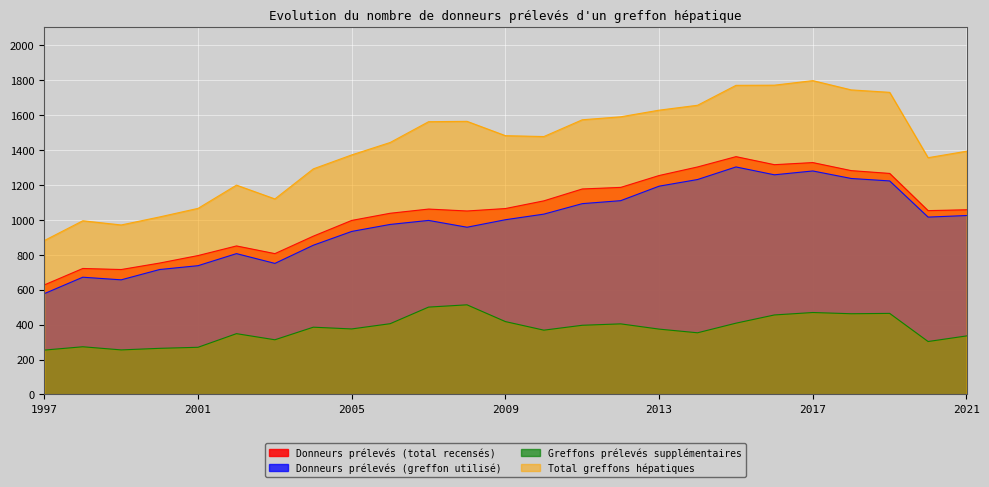

Which series has the largest total across all categories?

Total greffons hépatiques